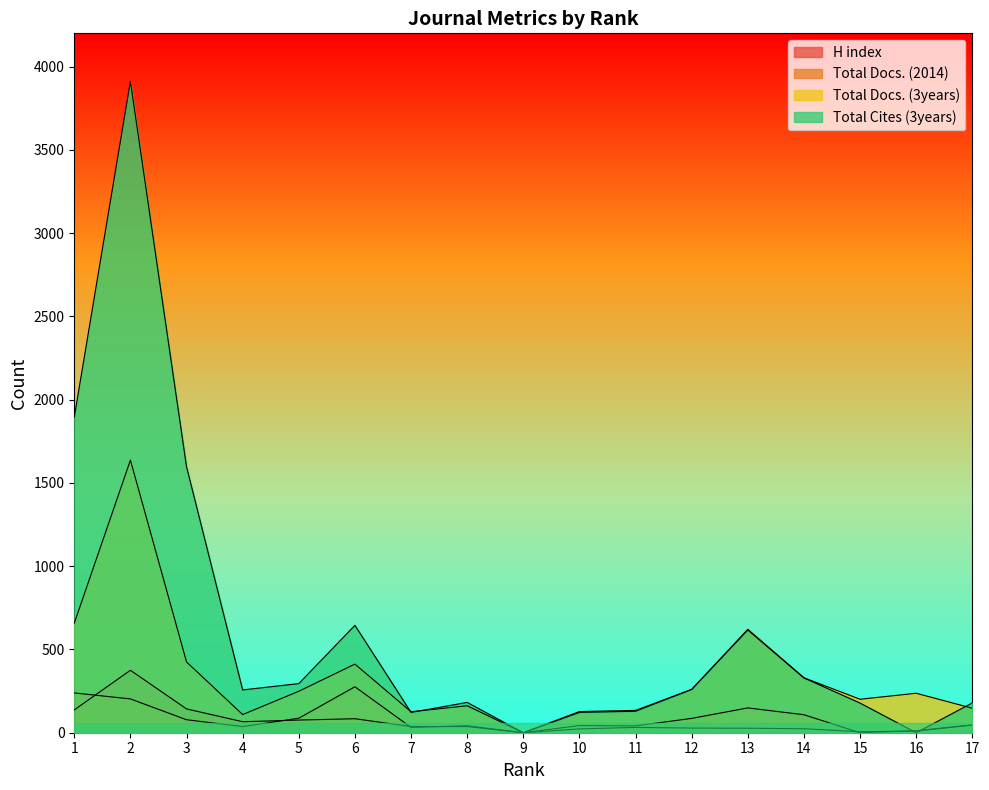

What value does the Total Docs. (3years) series have at 5?

249